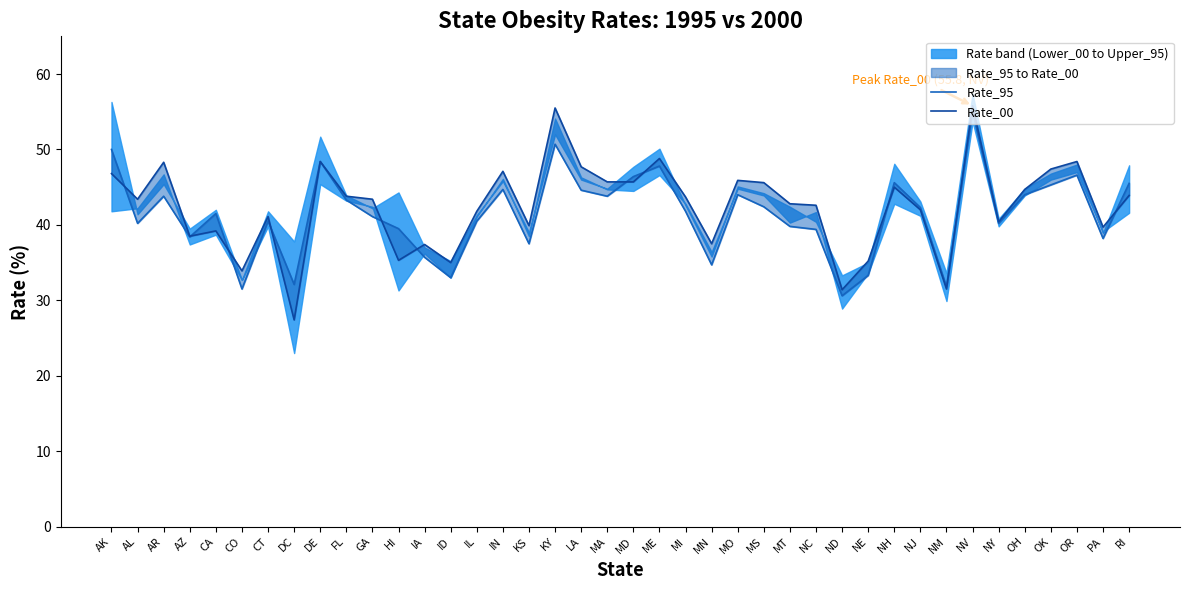

Reading right to left, transcribe all the data shown in this chart.

Rate_95: RI=45.5	PA=38.2	OR=46.6	OK=45.3	OH=44.0	NY=40.2	NV=55.0	NM=31.8	NJ=42.3	NH=45.6	NE=33.3	ND=30.6	NC=39.4	MT=39.8	MS=42.4	MO=44.0	MN=34.7	MI=41.8	ME=47.8	MD=46.4	MA=43.8	LA=44.6	KY=50.7	KS=37.5	IN=44.7	IL=40.5	ID=33.0	IA=35.7	HI=39.5	GA=41.1	FL=43.3	DE=48.4	DC=32.1	CT=40.5	CO=31.5	CA=41.5	AZ=38.4	AR=43.8	AL=40.2	AK=50.0
Rate_00: RI=43.9	PA=39.7	OR=48.4	OK=47.4	OH=44.7	NY=40.4	NV=55.8	NM=31.5	NJ=42.0	NH=45.0	NE=35.2	ND=31.4	NC=42.6	MT=42.8	MS=45.6	MO=45.9	MN=37.5	MI=43.7	ME=48.8	MD=45.7	MA=45.7	LA=47.7	KY=55.5	KS=39.9	IN=47.1	IL=41.8	ID=35.0	IA=37.4	HI=35.3	GA=43.4	FL=43.8	DE=48.4	DC=27.4	CT=41.1	CO=33.9	CA=39.2	AZ=38.5	AR=48.3	AL=43.4	AK=46.8